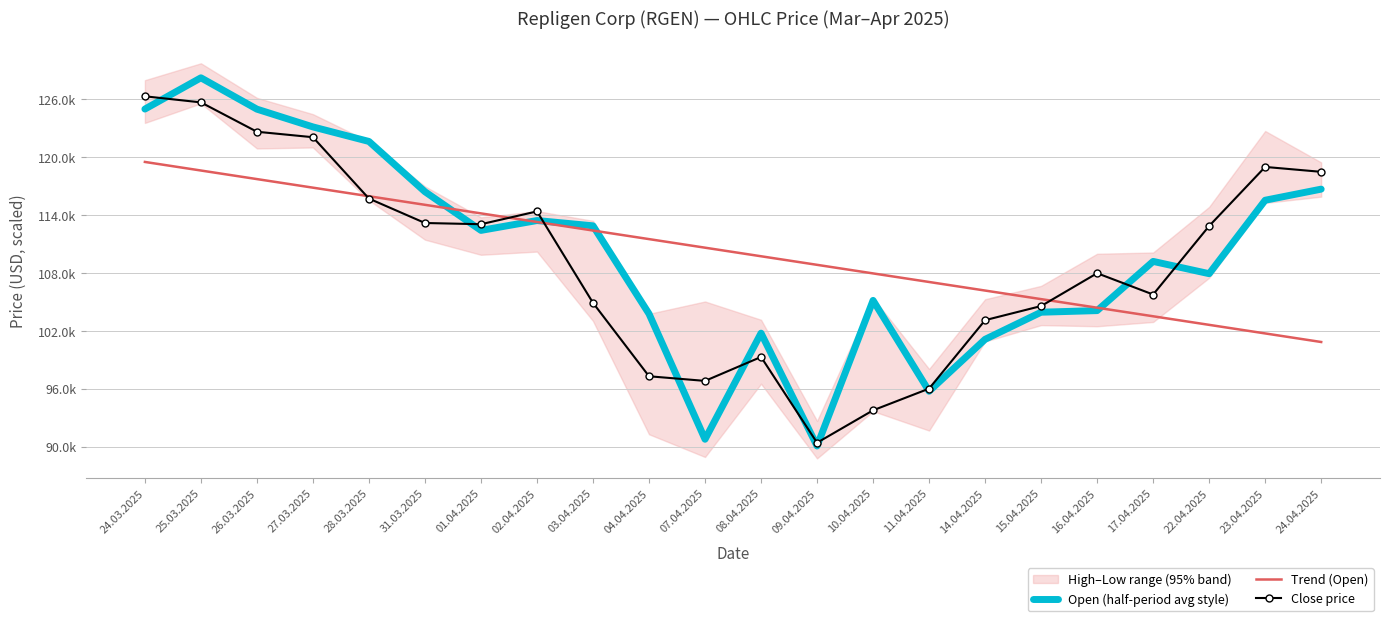

At which label does Trend (Open) reach its peak?

24.03.2025